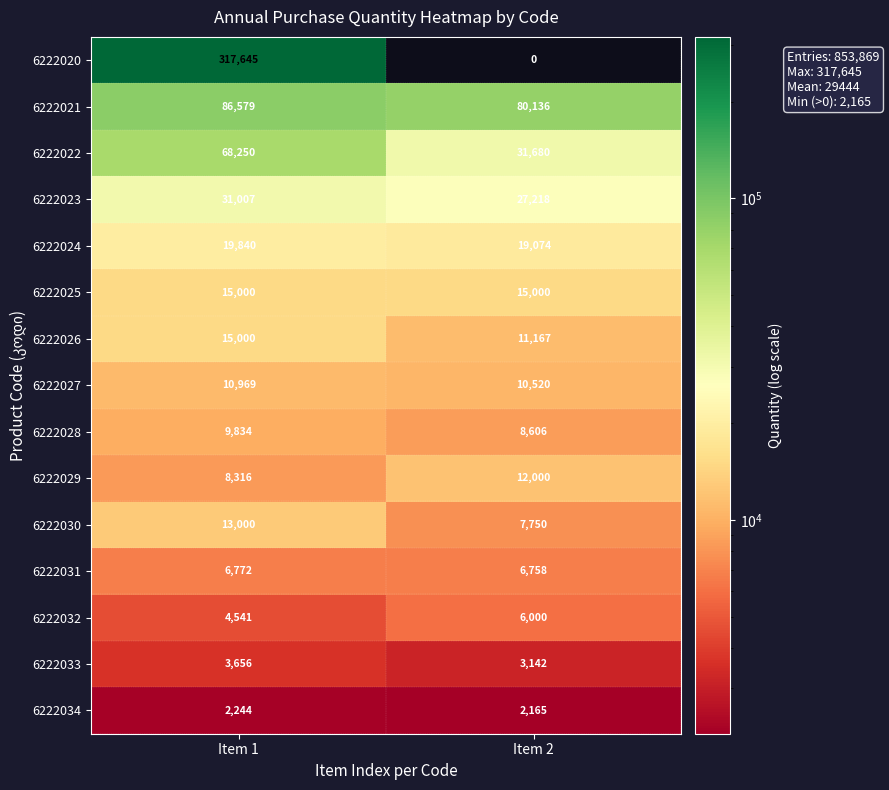

Which series has the widest spread of values?

6222020